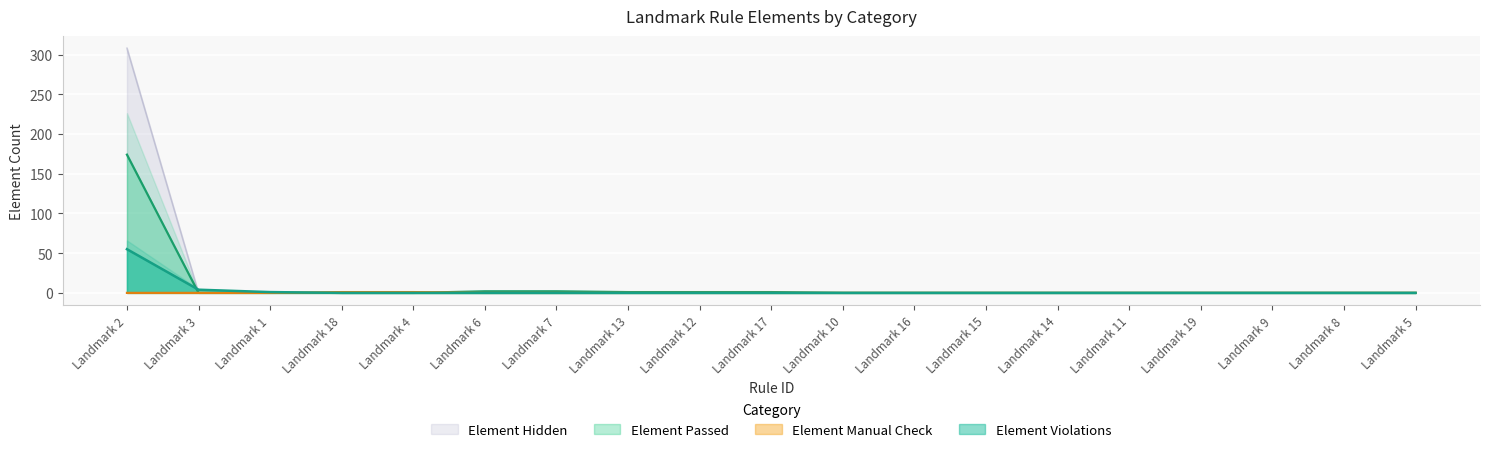

List the series in order of their peak value, lowest first.

Element Manual Check, Element Violations, Element Passed, Element Hidden